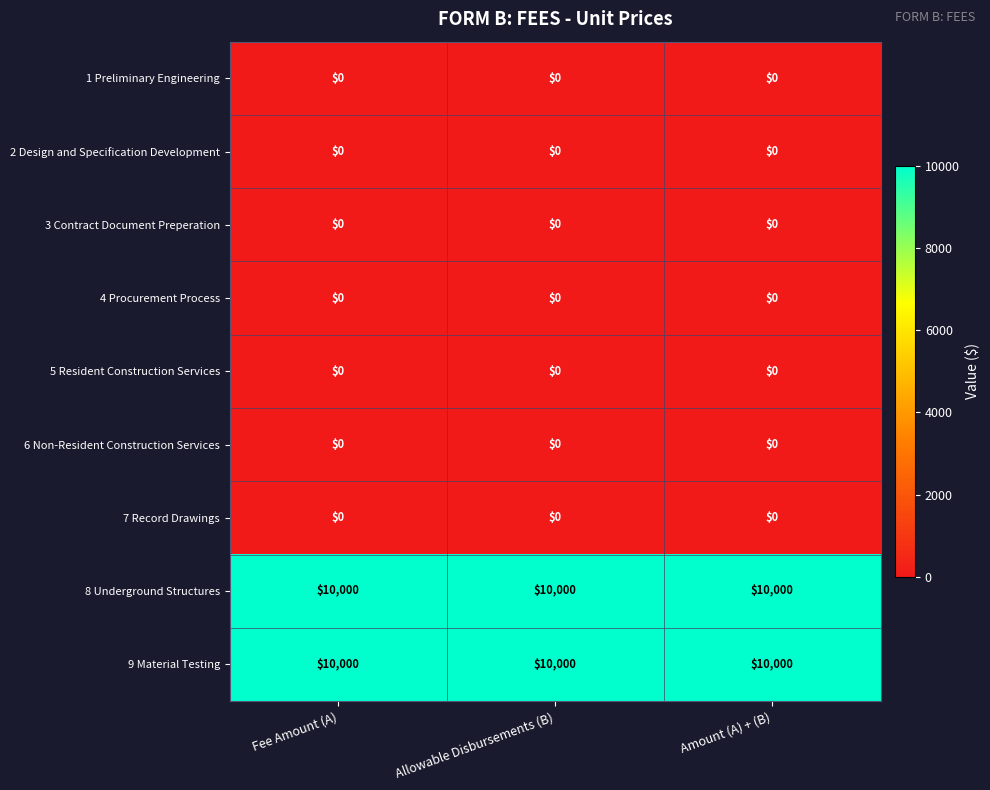

What is the greatest value displayed?

10000